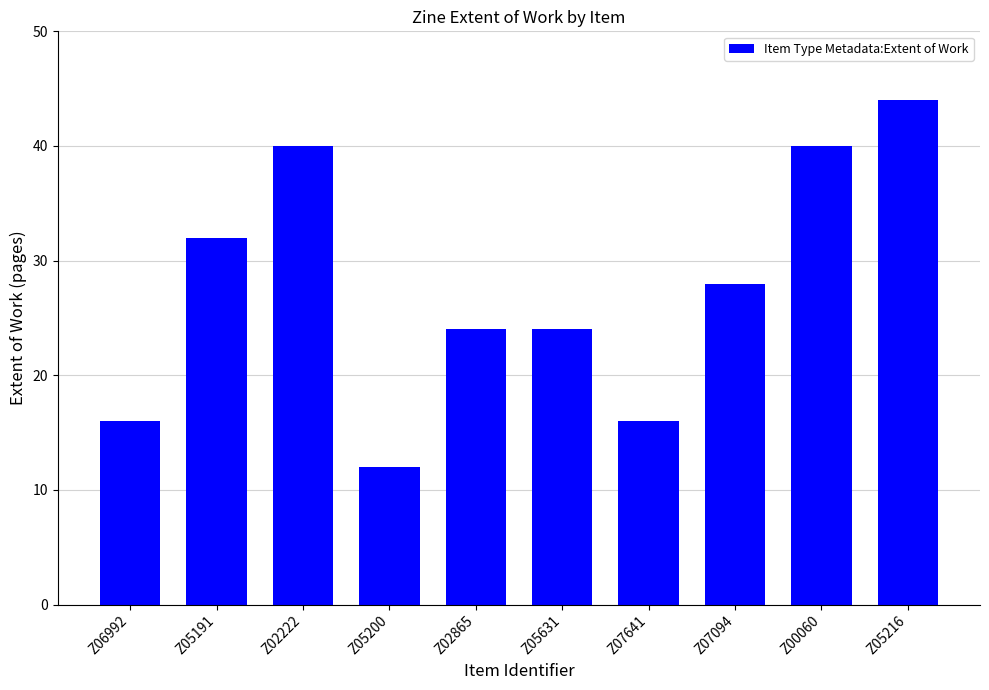

What is the difference between the maximum and minimum values?

32